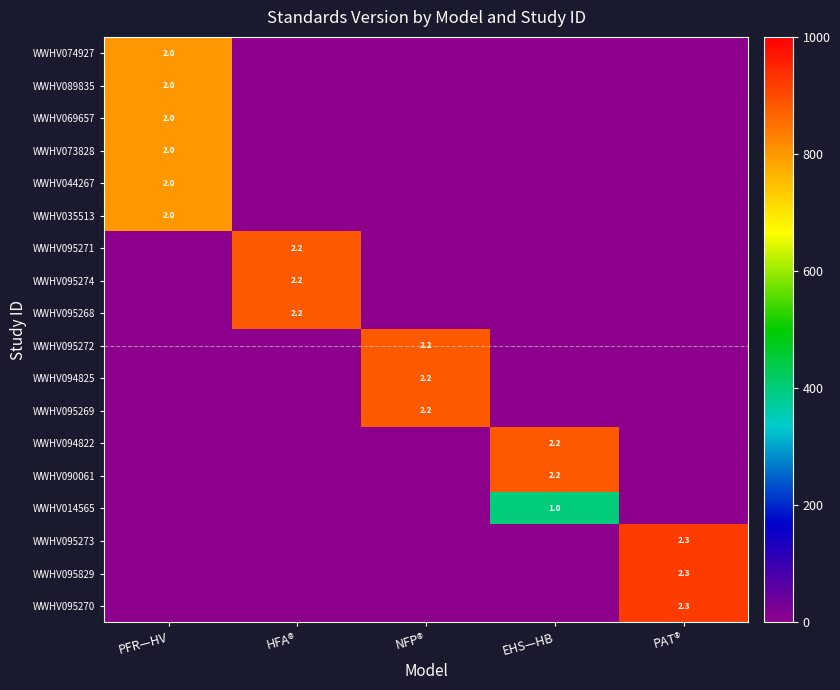

Is it true that WWHV095271 equals 2.2 at HFA®?

True